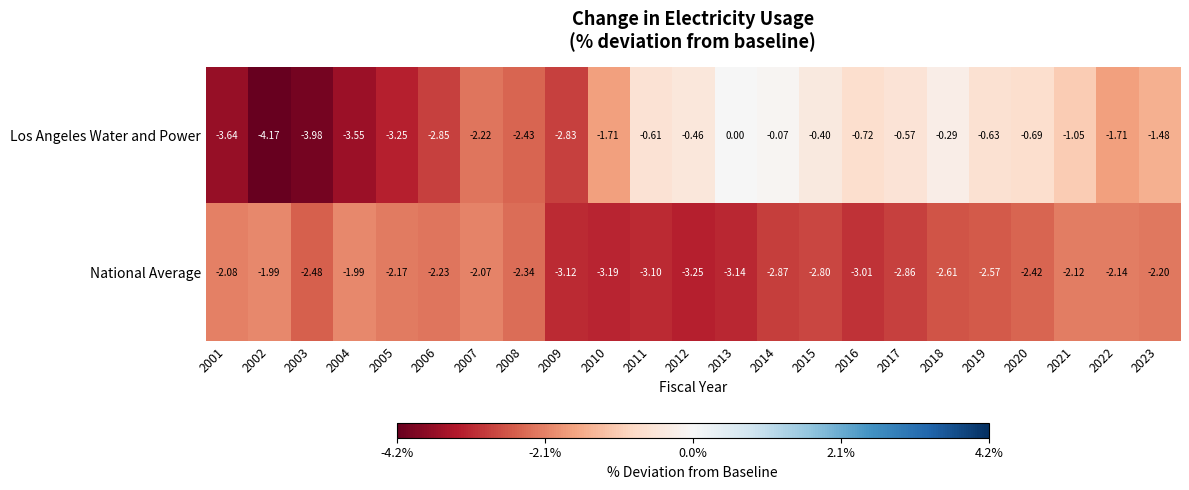

Which series has the largest total across all categories?

Los Angeles Water and Power